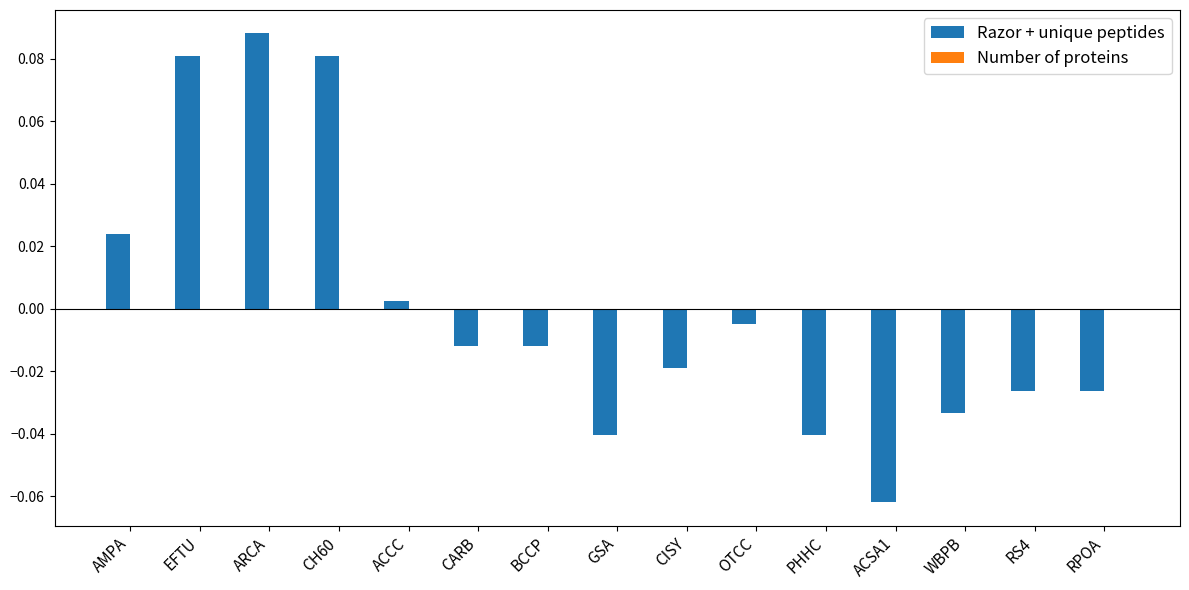

At which label does the data first exceed 0?

AMPA